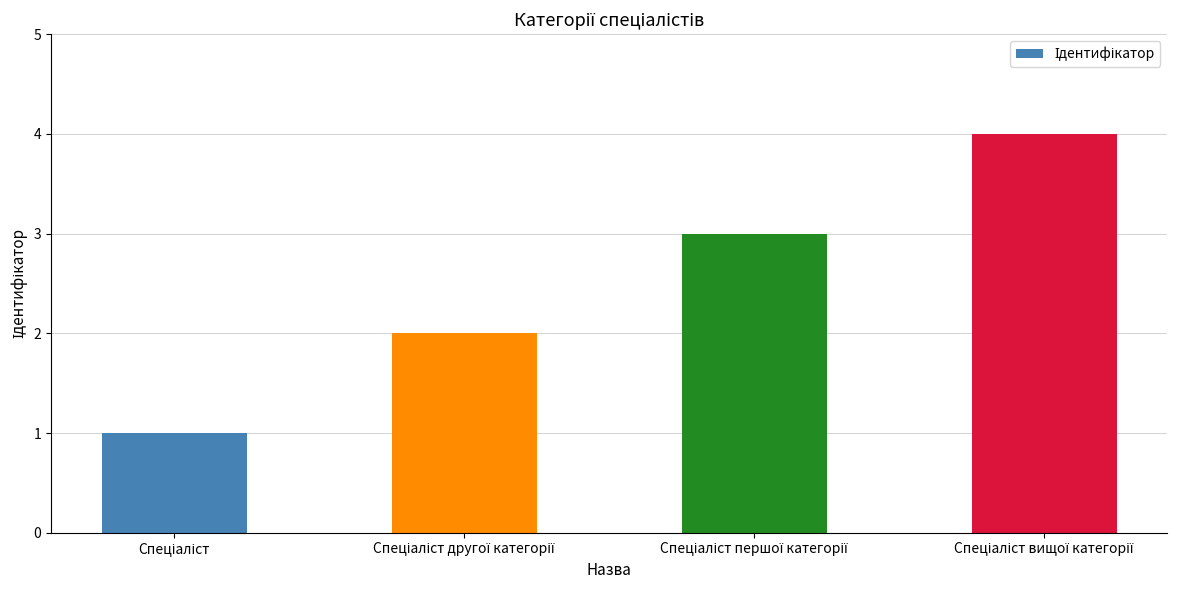

What is the sum of all values?

10